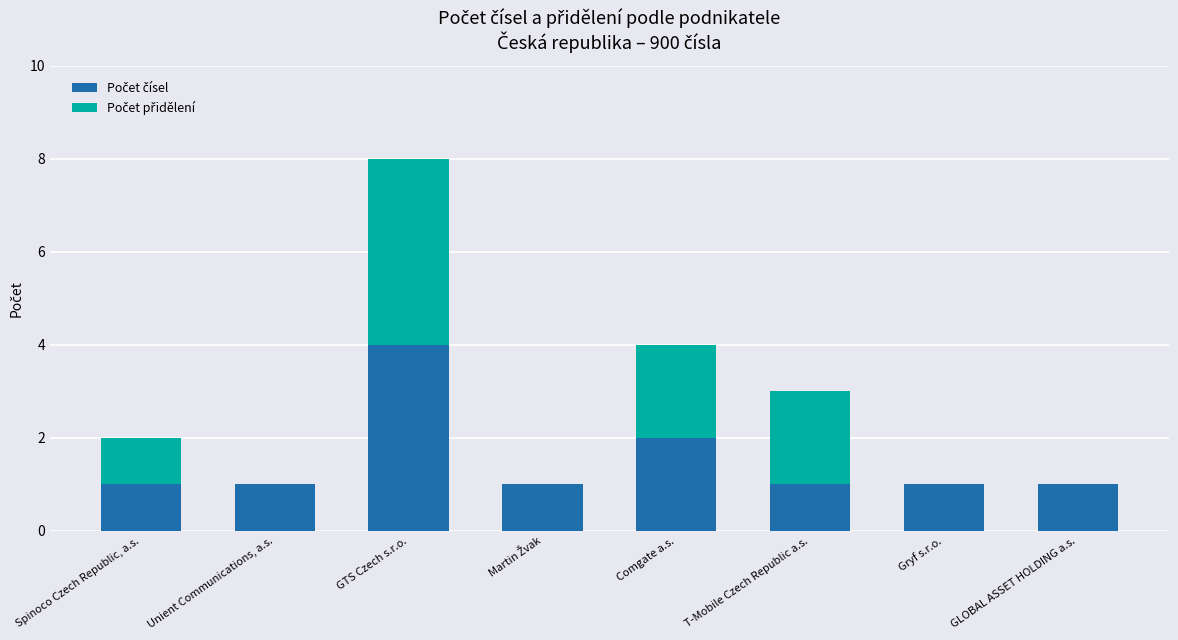

At which category is the sum across all series the highest?

GTS Czech s.r.o.